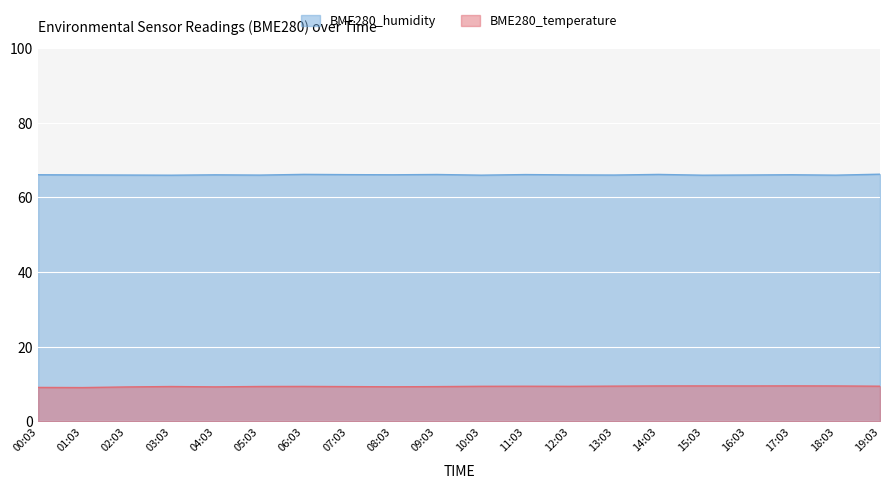

Is the value of BME280_humidity at 07:03 greater than the value of BME280_temperature at 09:03?

Yes